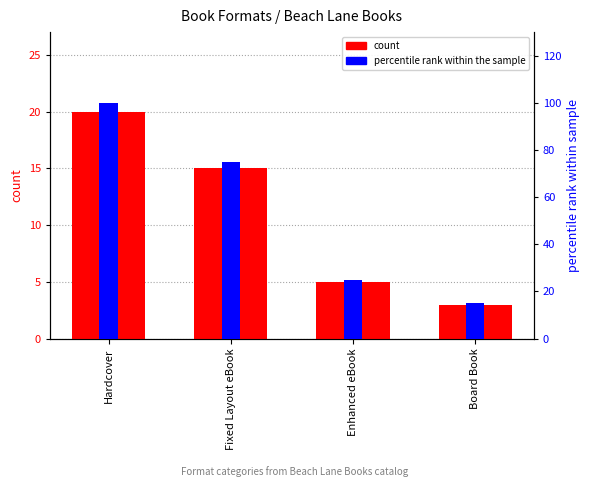

How many bars are there in total?

8